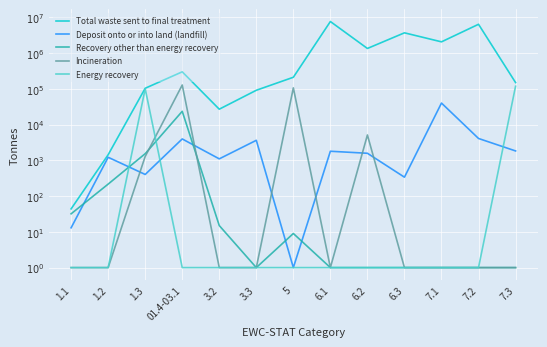

True or false: Deposit onto or into land (landfill) and Total waste sent to final treatment cross at least once.

False